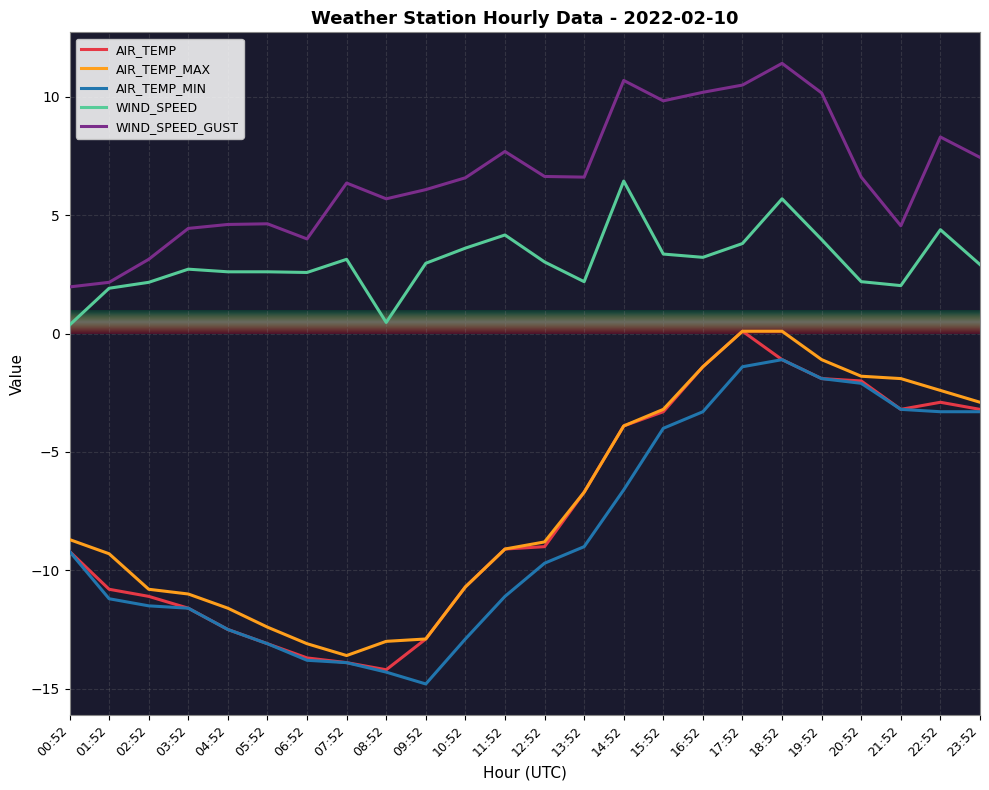

Which series has the largest total across all categories?

WIND_SPEED_GUST